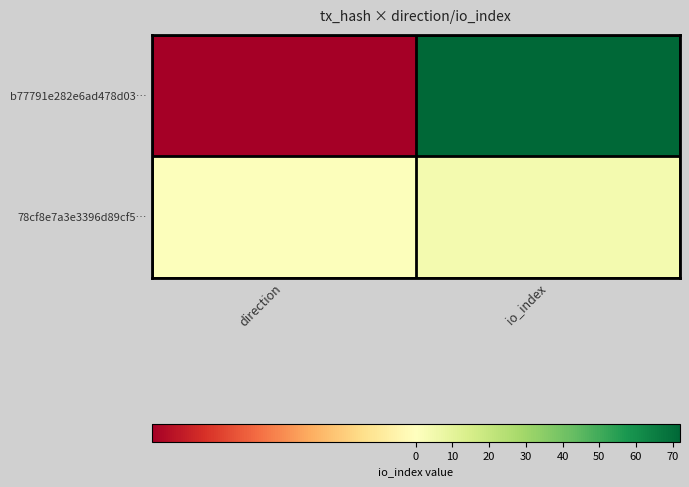

Rank the series by their maximum value, from highest to lowest.

b77791e282e6ad478d03…, 78cf8e7a3e3396d89cf5…